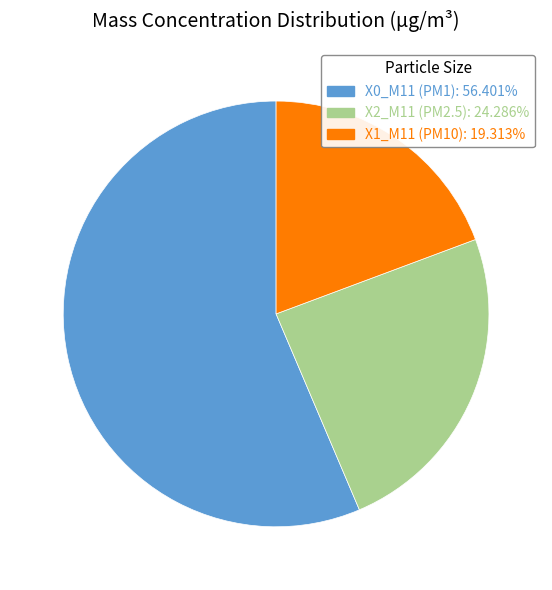

Is there any slice that represents more than half of the pie?

Yes